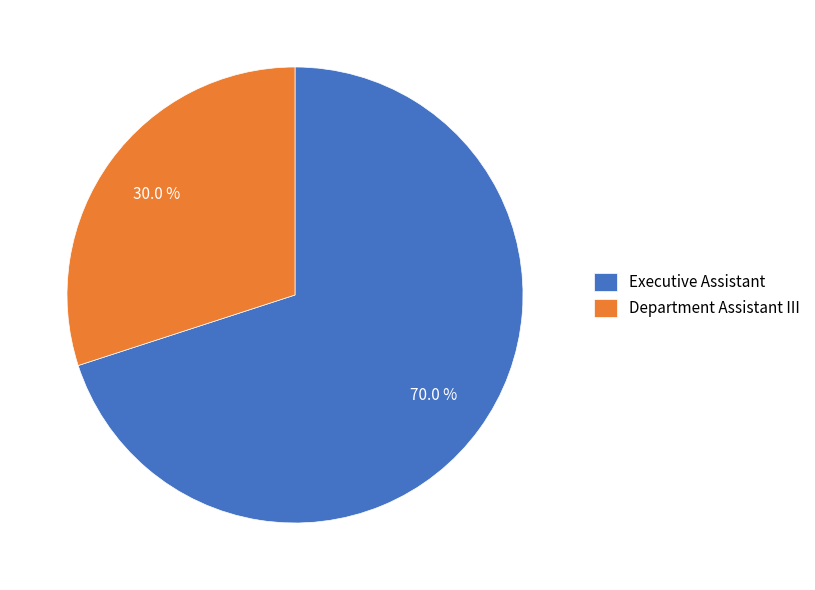

To the nearest percent, what percentage of the pie is Executive Assistant?

70%